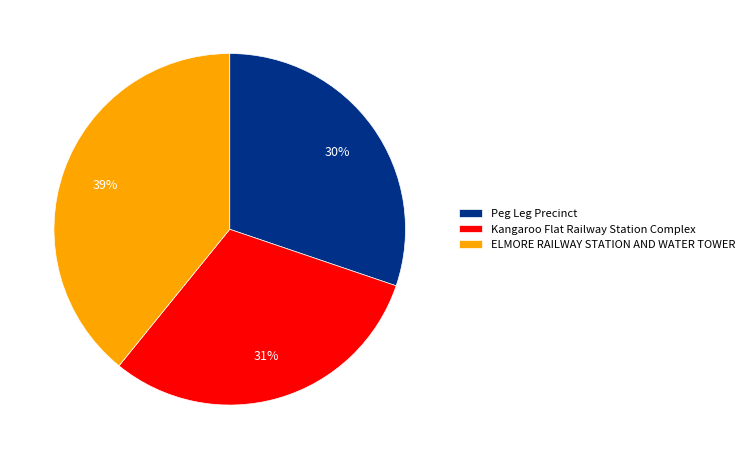

To the nearest percent, what is the average slice percentage?

33%